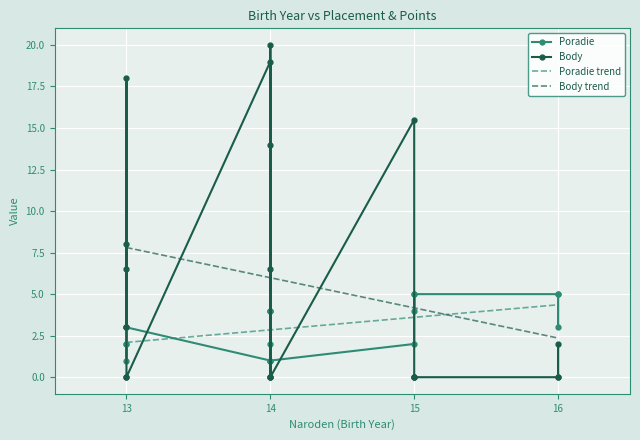

What is the difference between the highest and lowest values at 16?

5.0